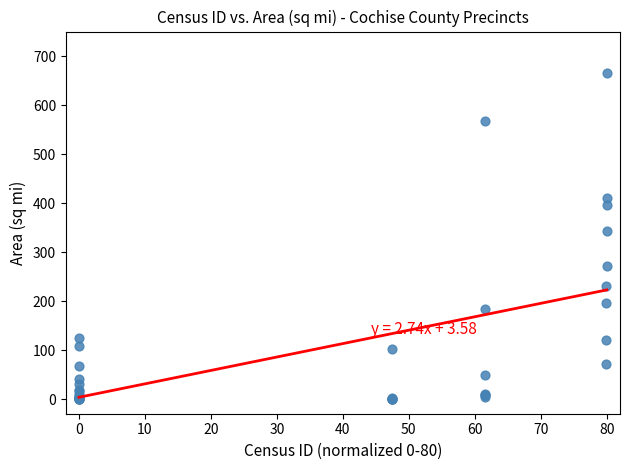

What Y value in the scatter plot is closest to 332?

343.0